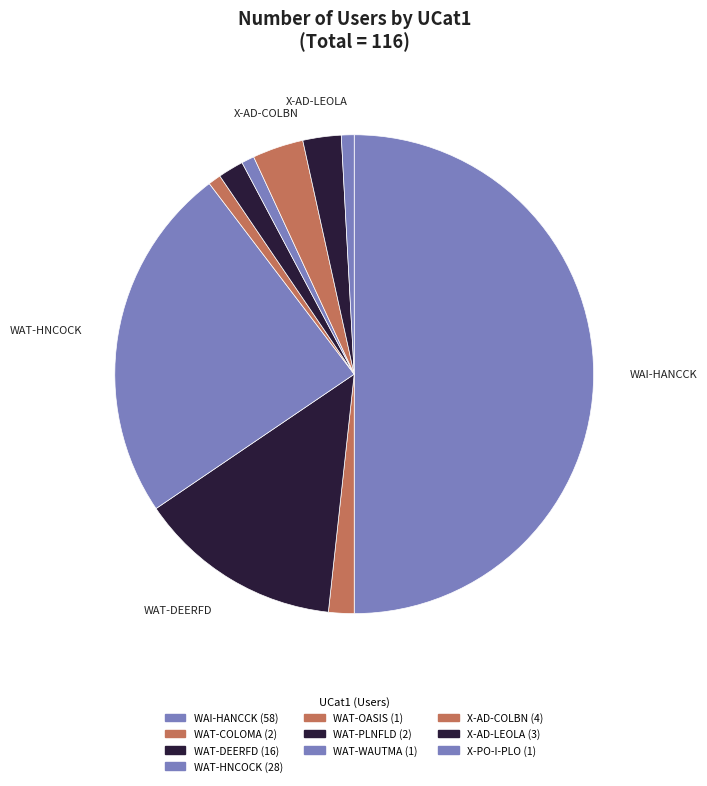

Rank the categories by value from lowest to highest.

WAT-OASIS, WAT-WAUTMA, X-PO-I-PLO, WAT-COLOMA, WAT-PLNFLD, X-AD-LEOLA, X-AD-COLBN, WAT-DEERFD, WAT-HNCOCK, WAI-HANCCK